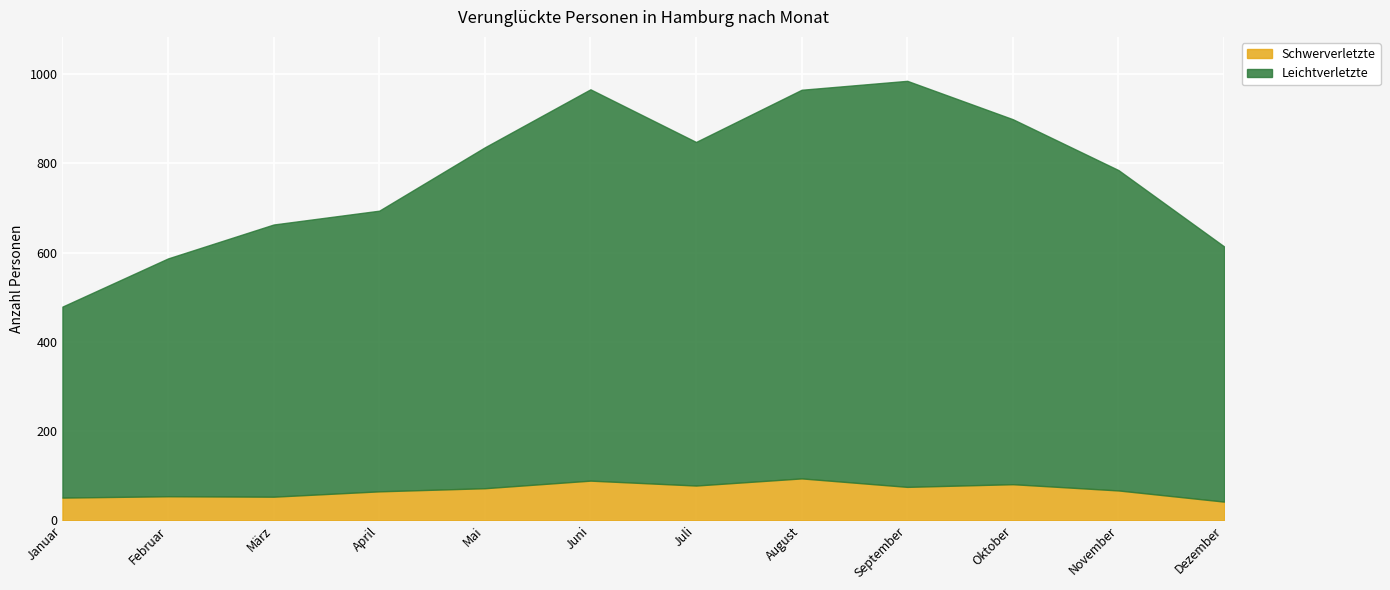

What are all the series names shown in the legend?

Schwerverletzte, Leichtverletzte